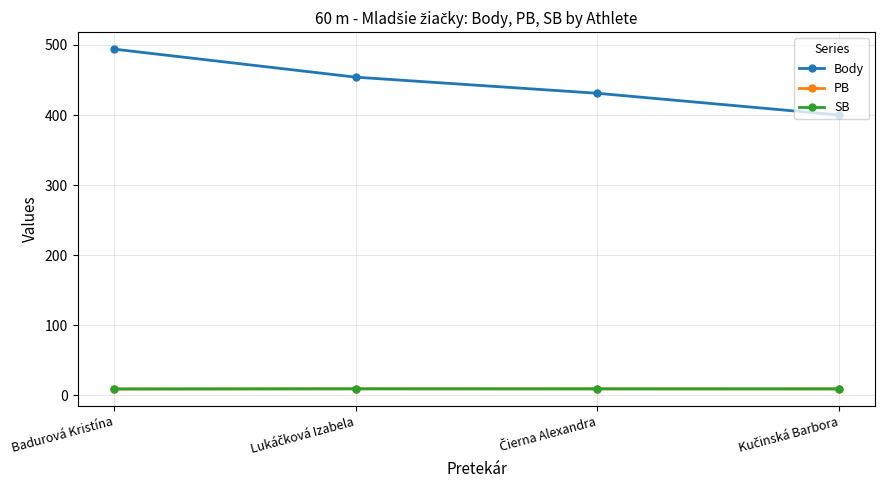

Which series has the largest total across all categories?

Body